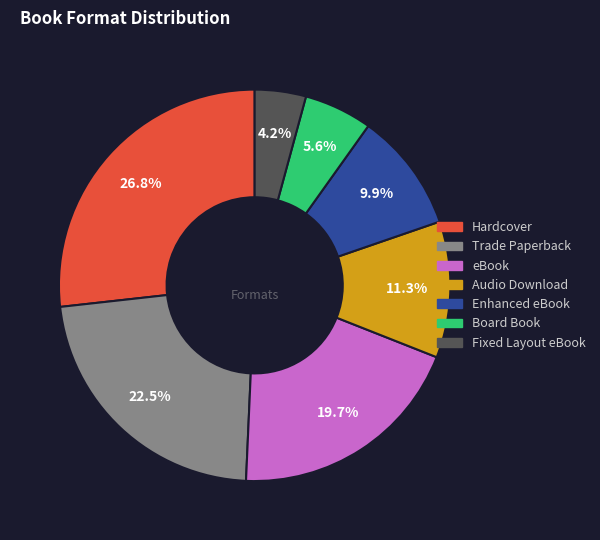

What is the smallest slice in the pie chart?

Fixed Layout eBook